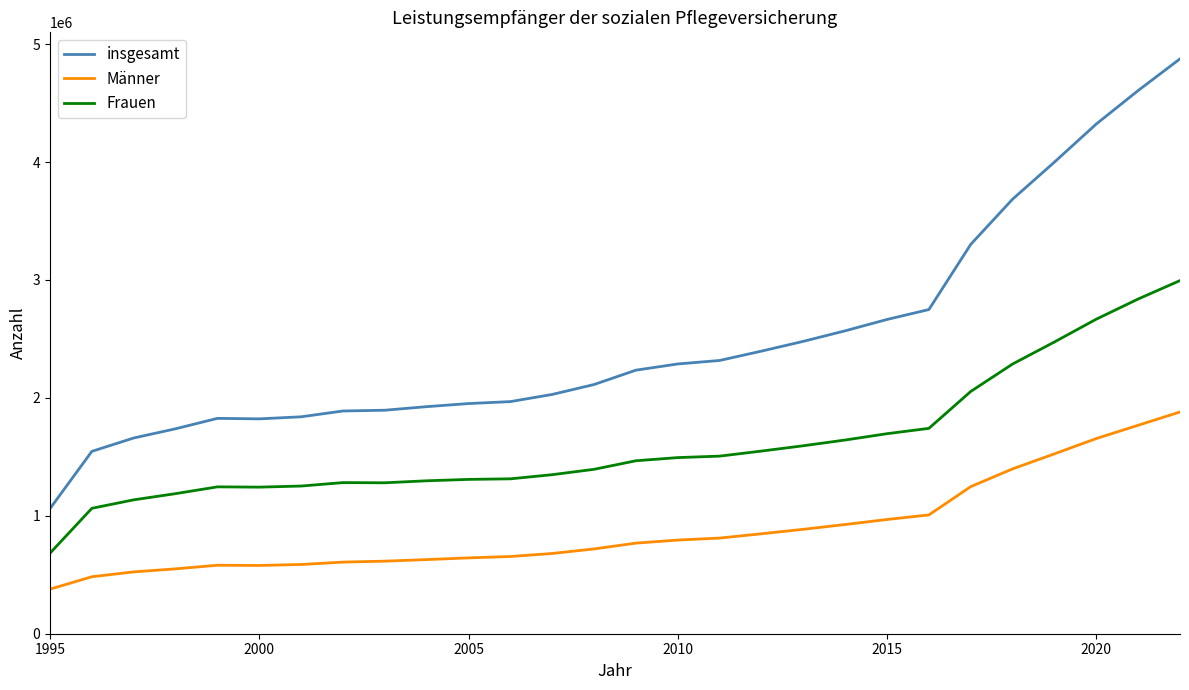

True or false: Männer and insgesamt cross at least once.

False